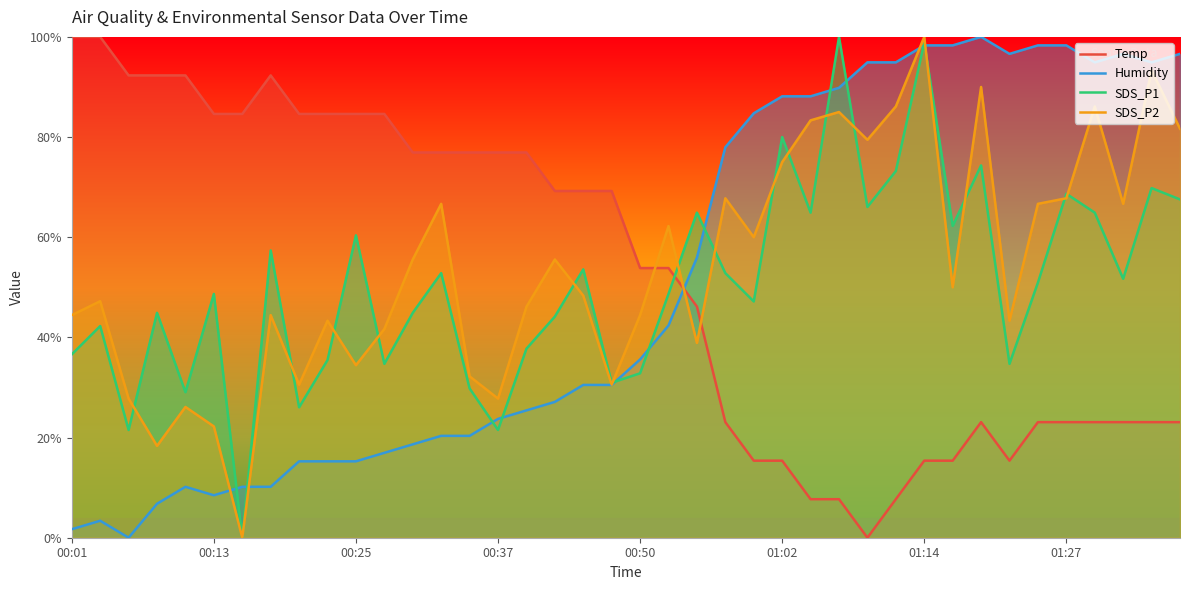

List the series in order of their peak value, lowest first.

Temp, Humidity, SDS_P1, SDS_P2